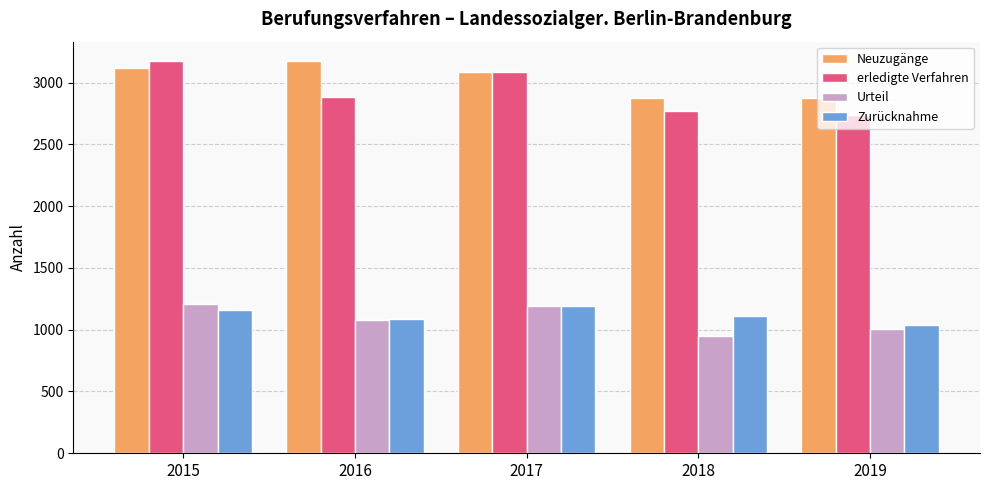

Count the number of data series in this chart.

4